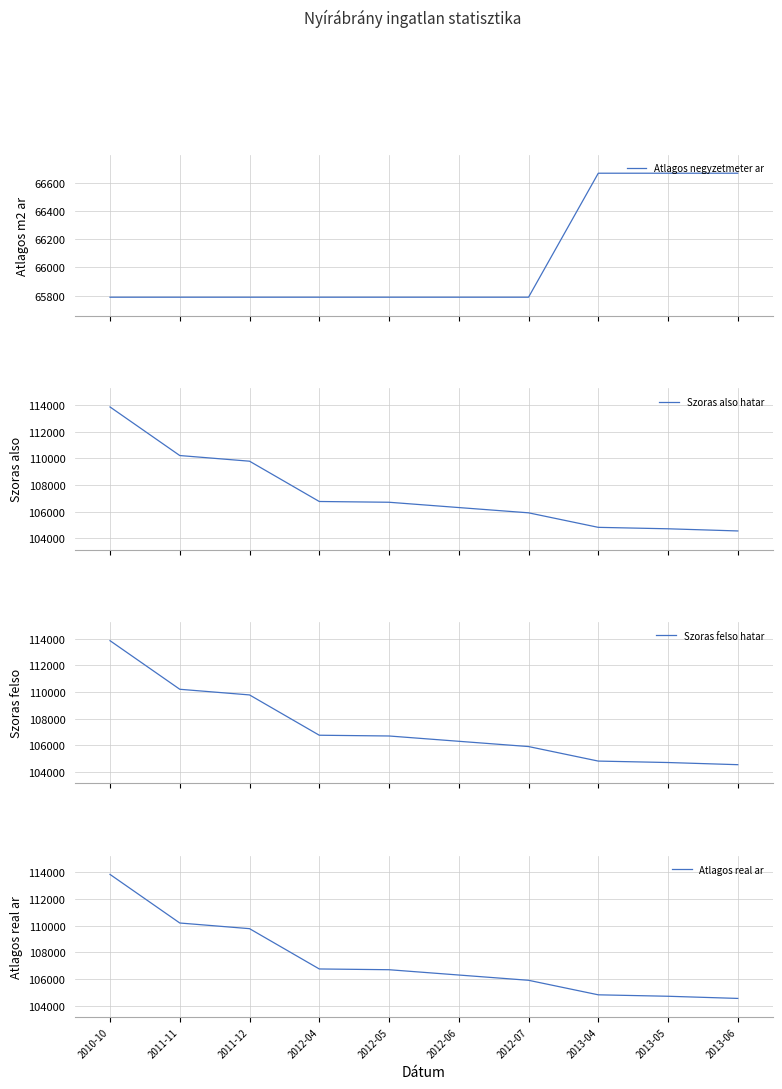

What is the difference between the Atlagos real ar values at 2013-05 and 2012-05?

1989